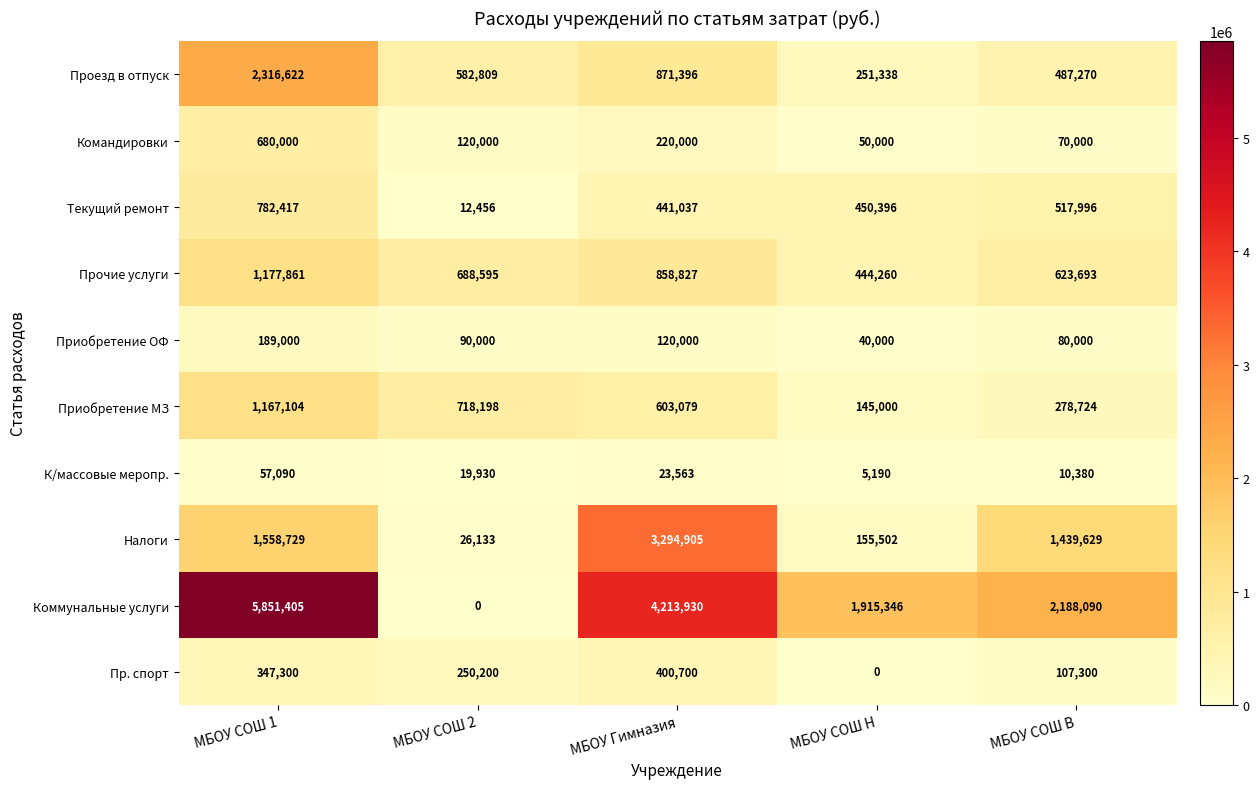

The Проезд в отпуск series shows 582809 at МБОУ СОШ 2. True or false?

True